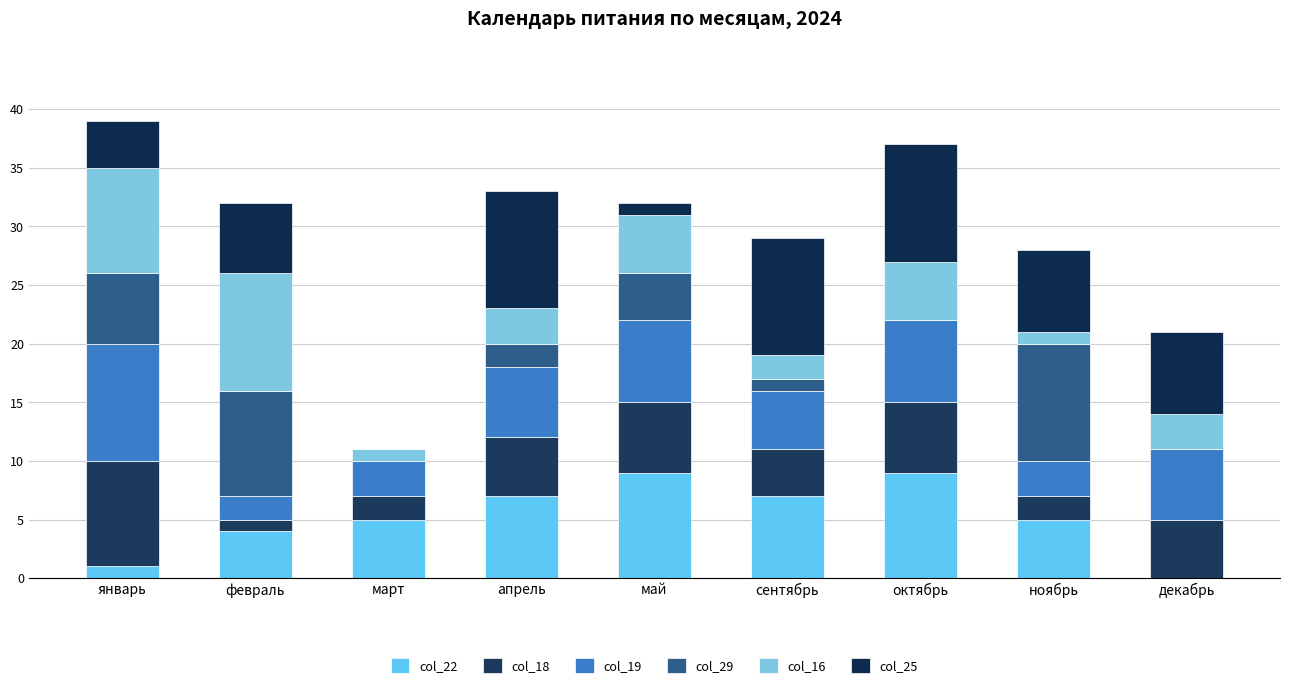

Count the number of data series in this chart.

6